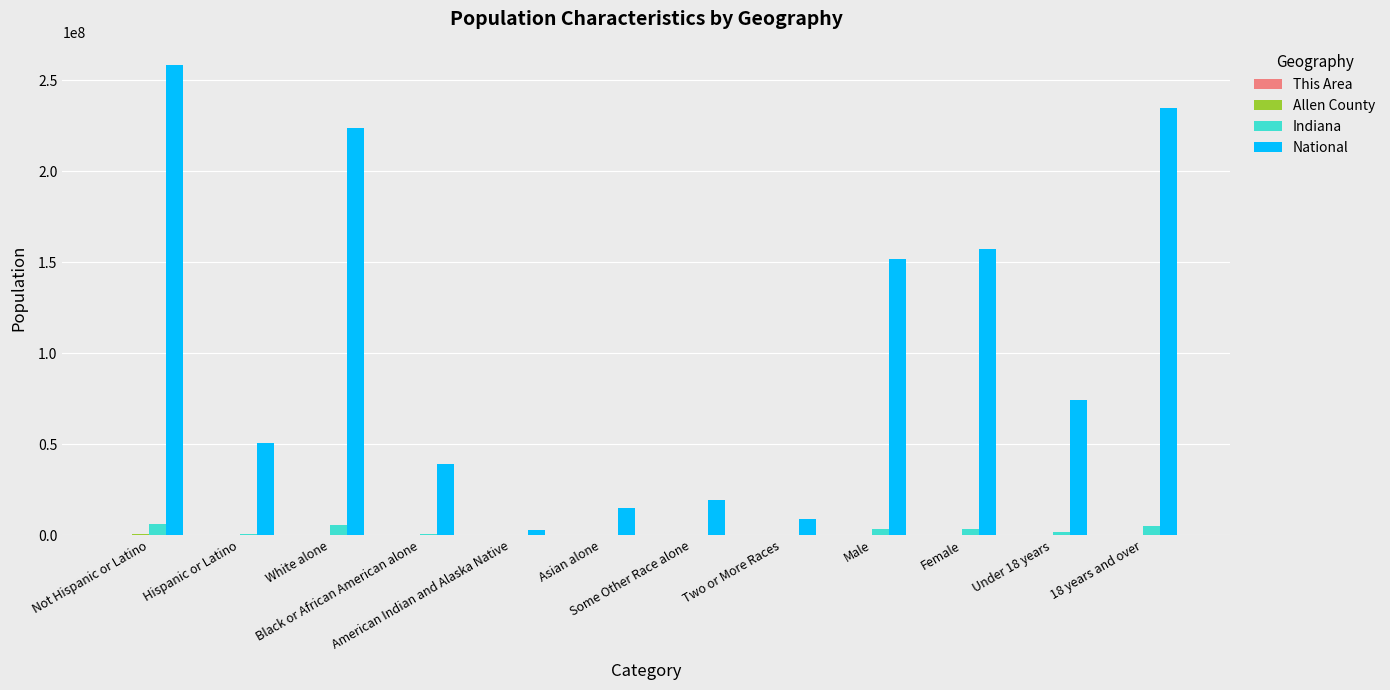

What is the greatest value displayed?

258267944